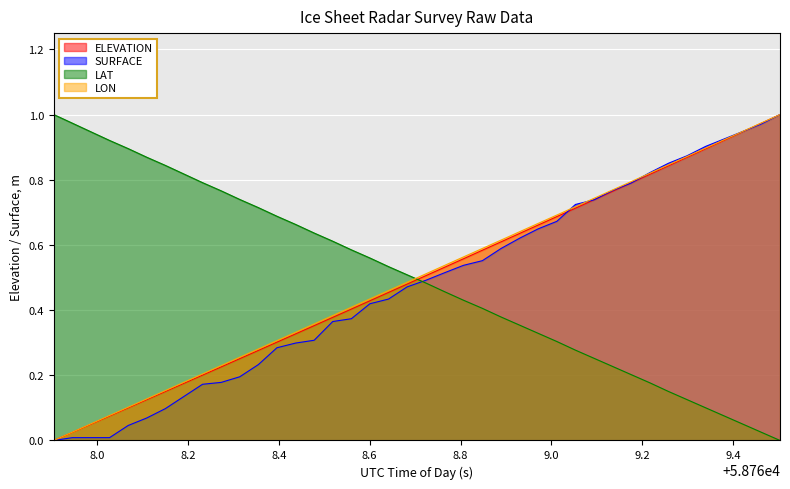

Reading left to right, what are all the values shown in this chart?

ELEVATION: 0.0	0.0	0.0	0.1	0.1	0.1	0.2	0.2	0.2	0.2	0.3	0.3	0.3	0.3	0.4	0.4	0.4	0.4	0.5	0.5	0.5	0.5	0.6	0.6	0.6	0.6	0.7	0.7	0.7	0.7	0.8	0.8	0.8	0.8	0.9	0.9	0.9	0.9	1.0	1.0
SURFACE: 0.0	0.0	0.0	0.0	0.0	0.1	0.1	0.1	0.2	0.2	0.2	0.2	0.3	0.3	0.3	0.4	0.4	0.4	0.4	0.5	0.5	0.5	0.5	0.6	0.6	0.6	0.6	0.7	0.7	0.7	0.8	0.8	0.8	0.9	0.9	0.9	0.9	0.9	1.0	1.0
LAT_norm: 1.0	1.0	0.9	0.9	0.9	0.9	0.8	0.8	0.8	0.8	0.7	0.7	0.7	0.7	0.6	0.6	0.6	0.6	0.5	0.5	0.5	0.5	0.4	0.4	0.4	0.4	0.3	0.3	0.3	0.3	0.2	0.2	0.2	0.2	0.1	0.1	0.1	0.1	0.0	0.0
LON: 0.0	0.0	0.1	0.1	0.1	0.1	0.2	0.2	0.2	0.2	0.3	0.3	0.3	0.3	0.4	0.4	0.4	0.4	0.5	0.5	0.5	0.5	0.6	0.6	0.6	0.6	0.7	0.7	0.7	0.7	0.8	0.8	0.8	0.8	0.9	0.9	0.9	0.9	1.0	1.0